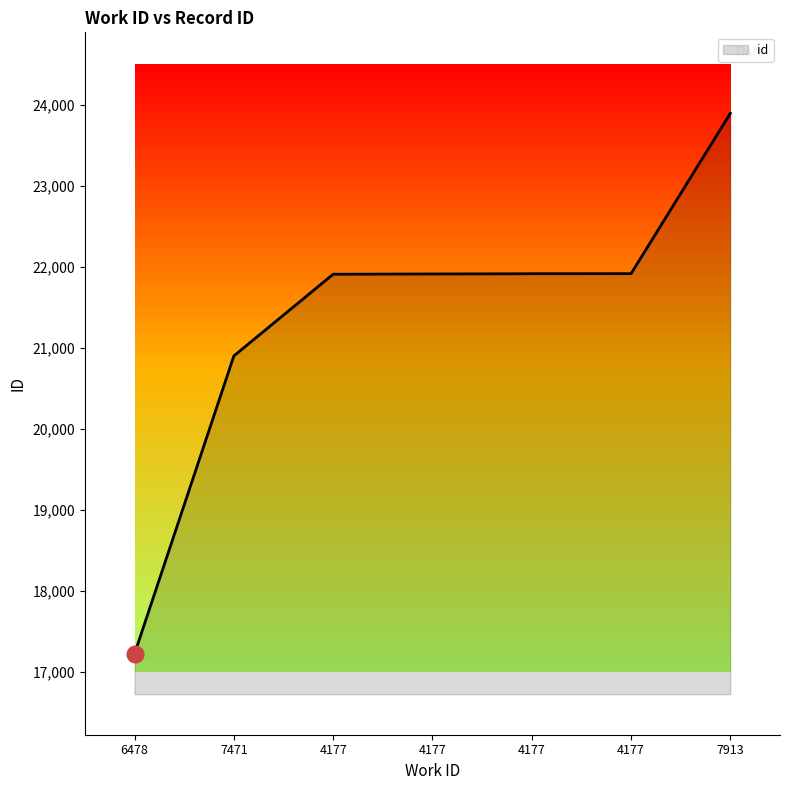

What is the label of the 6th point from the right?

7471